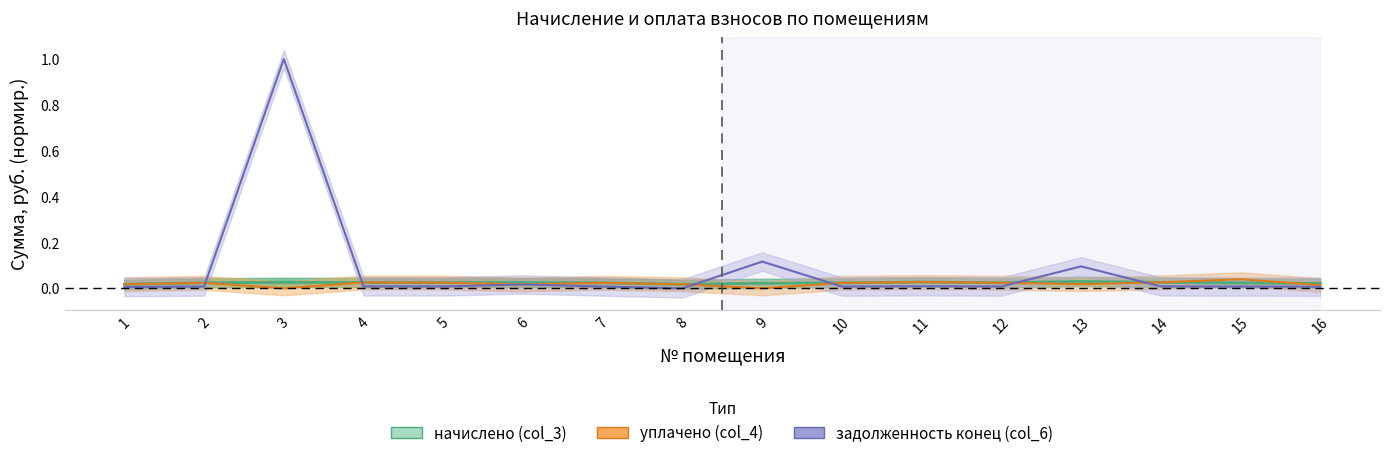

The value of уплачено (col_4) at 11 is 0.0. True or false?

True